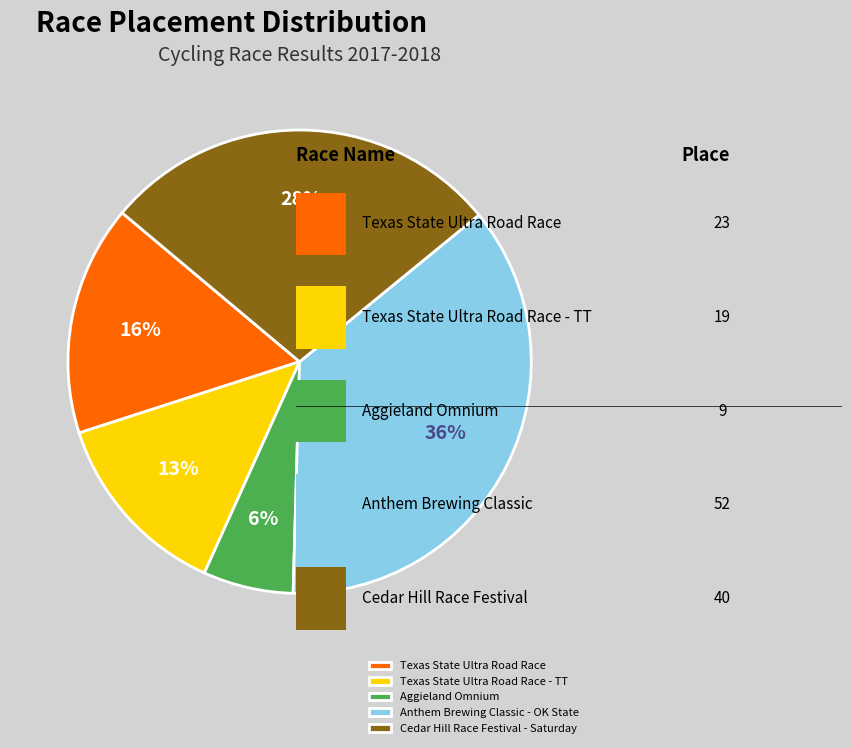

Does any single category account for the majority?

No